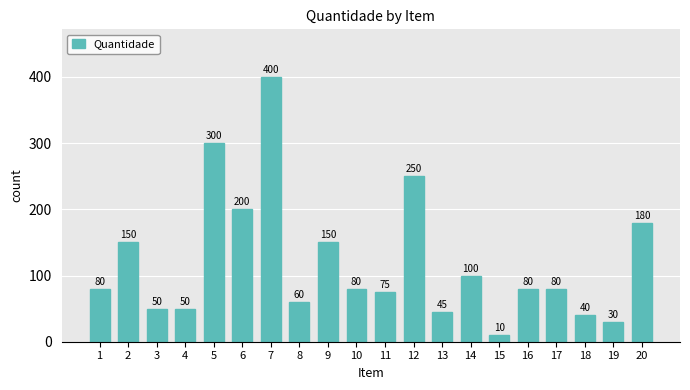

Reading right to left, transcribe all the data shown in this chart.

20=180	19=30	18=40	17=80	16=80	15=10	14=100	13=45	12=250	11=75	10=80	9=150	8=60	7=400	6=200	5=300	4=50	3=50	2=150	1=80